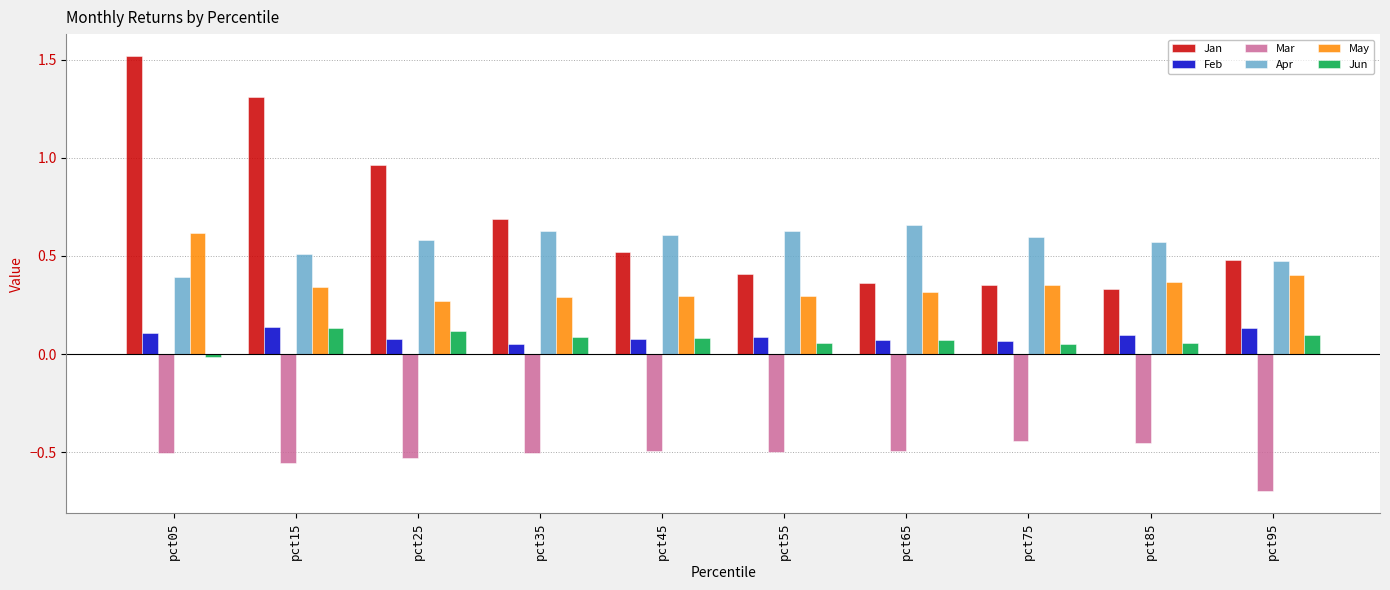

What is the smallest value displayed?

-0.7